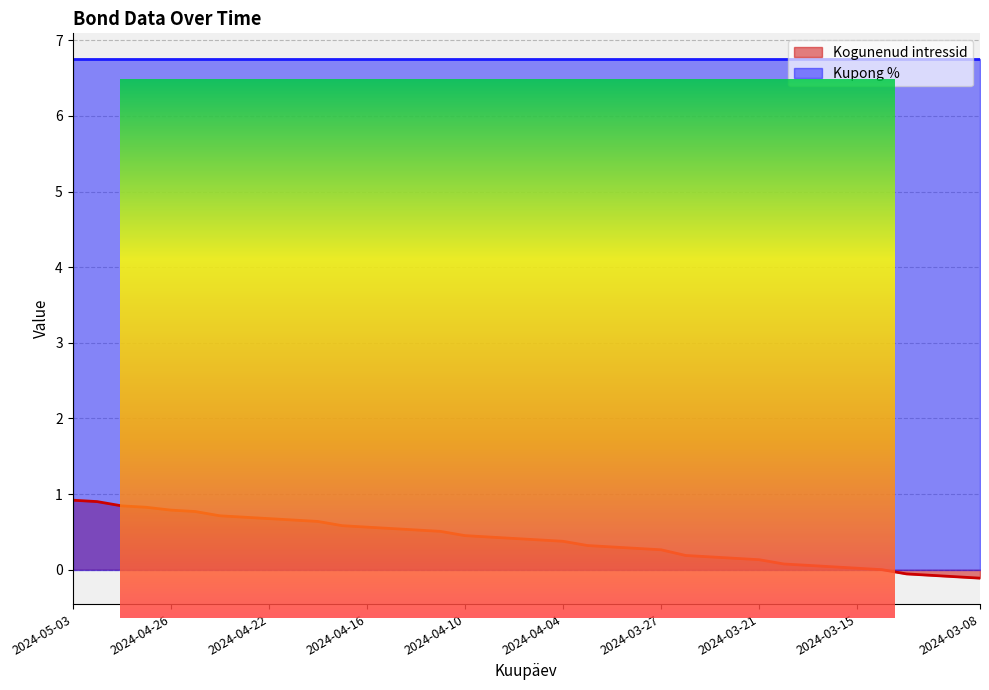

What value does the data have at 2024-04-02?

0.3